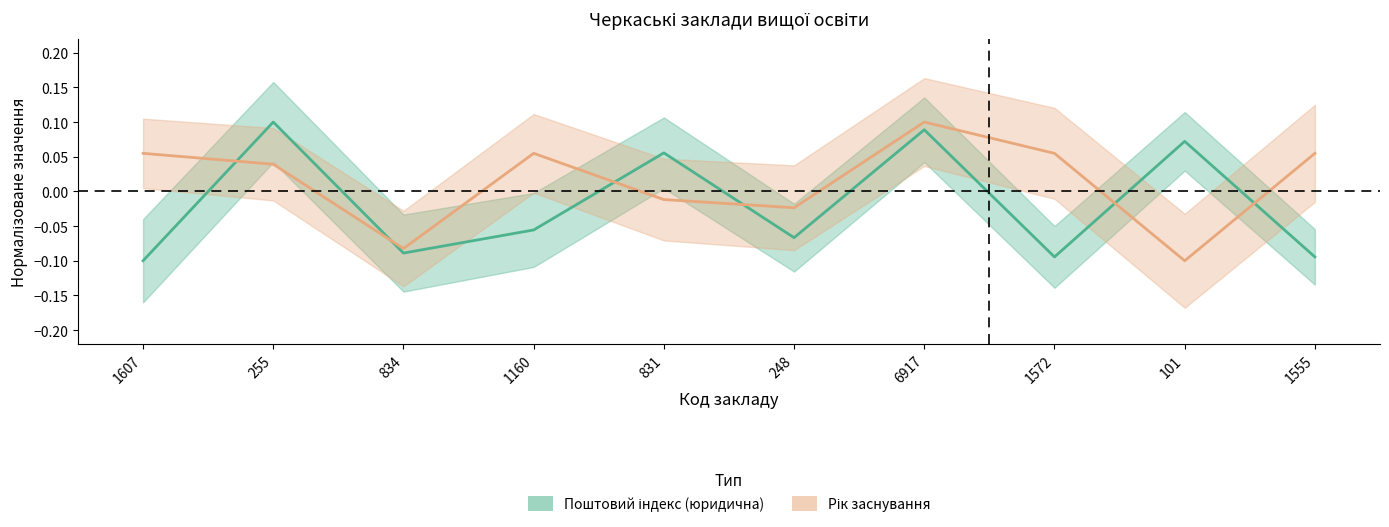

What is the difference between the second highest and second lowest values in the Поштовий індекс (юридична) series?

0.2